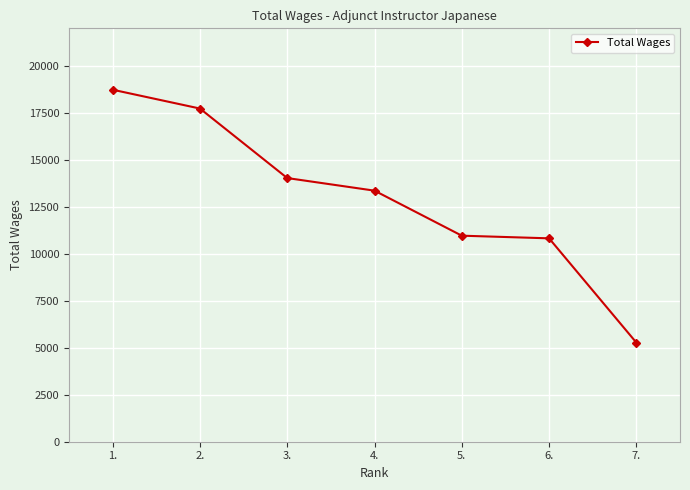

What is the sum of the values at 6. and 3.?

24856